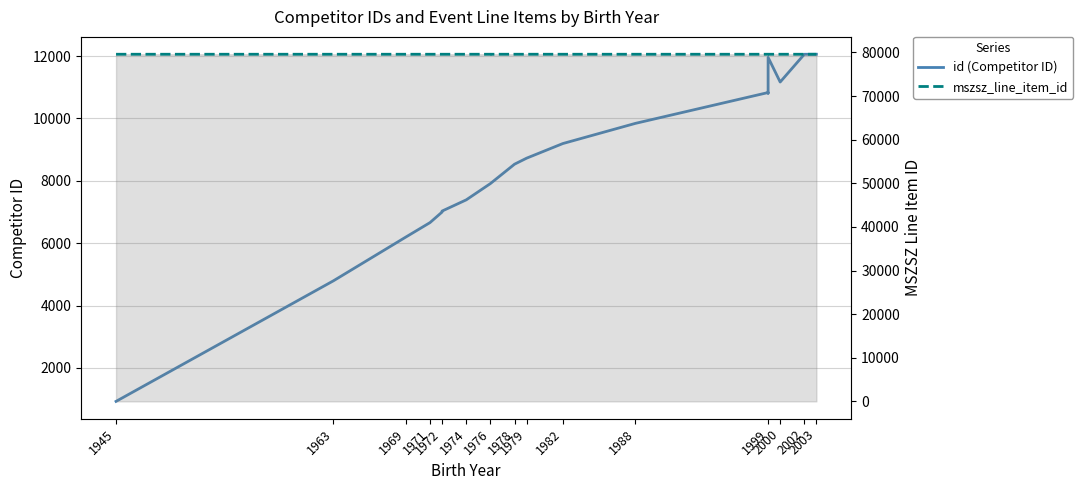

At how many categories does at least one series exceed 53337?

21